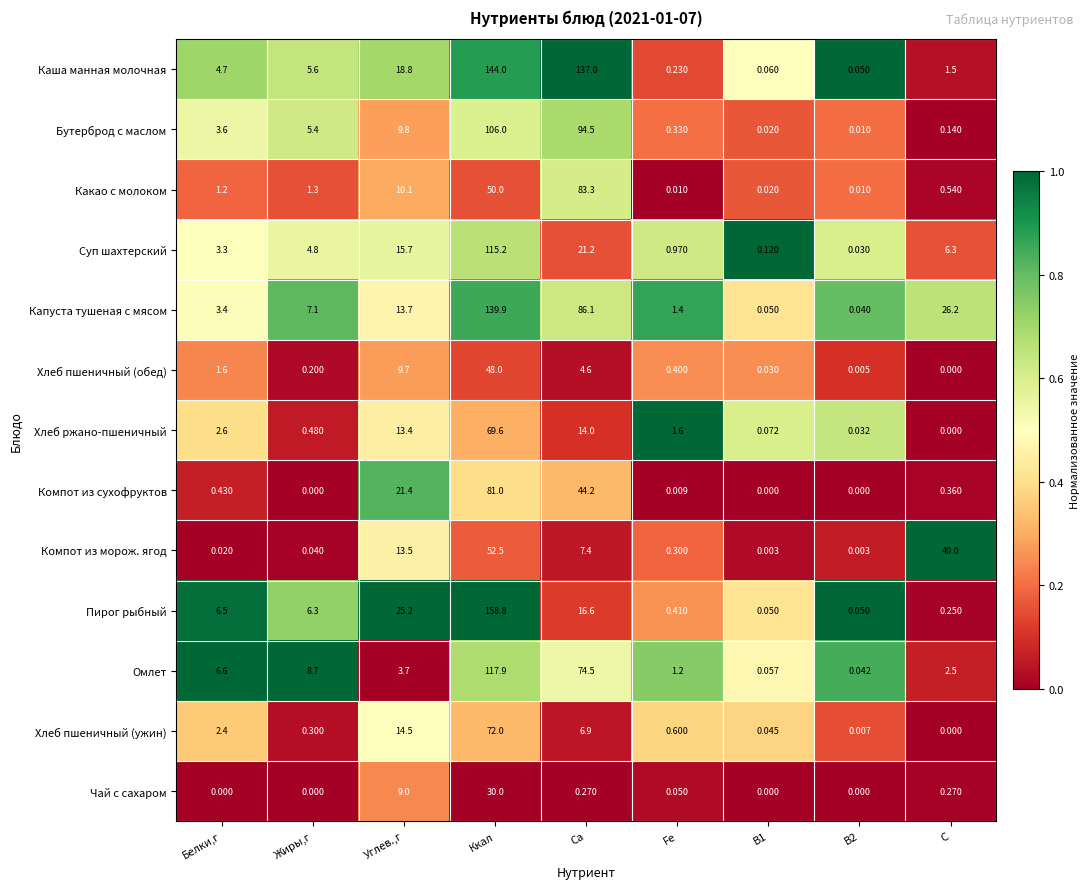

Where is Хлеб ржано-пшеничный nearest to the value 34?

Ca